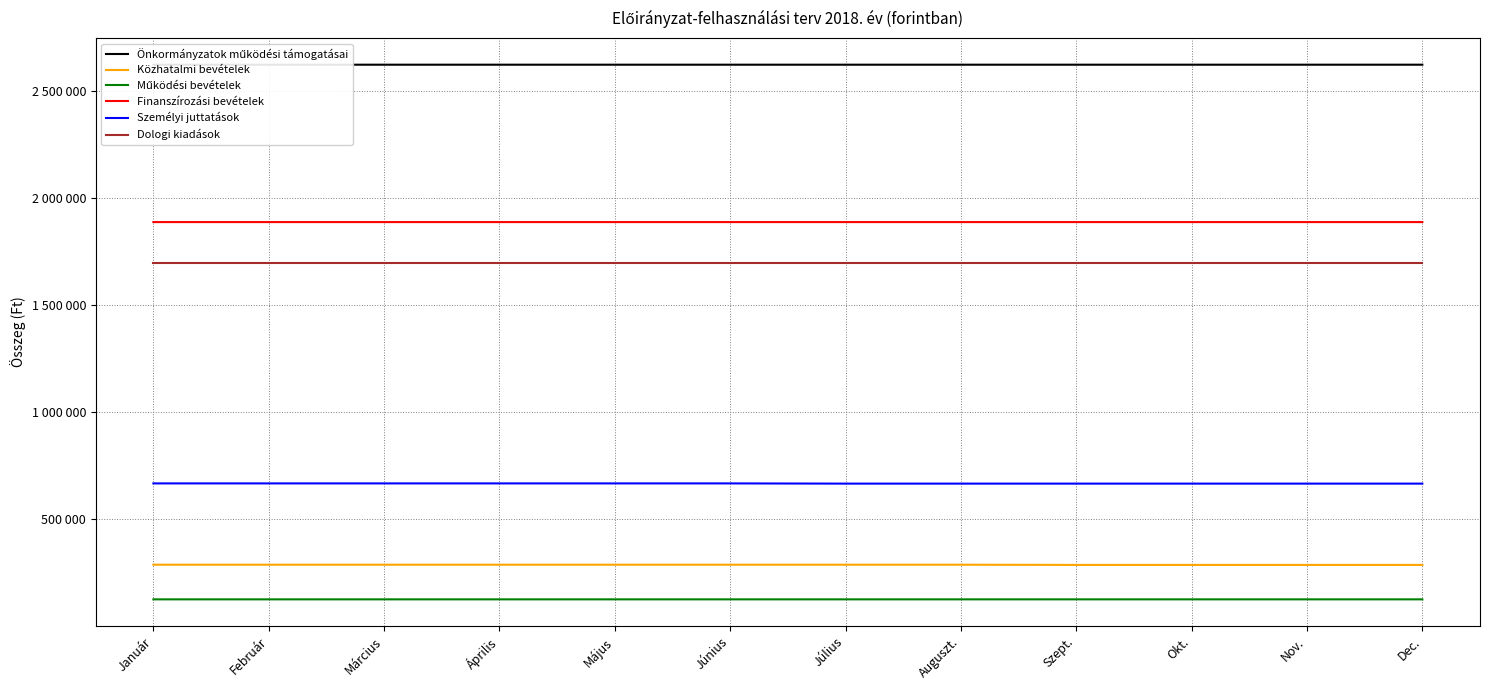

Reading right to left, what are all the values shown in this chart?

Önkormányzatok működési támogatásai: Dec.=2623924	Nov.=2623924	Okt.=2623924	Szept.=2623924	Auguszt.=2623923	Július=2623923	Június=2623923	Május=2623923	Április=2623923	Március=2623923	Február=2623923	Január=2623923
Közhatalmi bevételek: Dec.=286000	Nov.=286000	Okt.=286000	Szept.=286000	Auguszt.=287000	Július=287000	Június=287000	Május=287000	Április=287000	Március=287000	Február=287000	Január=287000
Működési bevételek: Dec.=125084	Nov.=125084	Okt.=125084	Szept.=125084	Auguszt.=125083	Július=125083	Június=125083	Május=125083	Április=125083	Március=125083	Február=125083	Január=125083
Finanszírozási bevételek: Dec.=1888373	Nov.=1888373	Okt.=1888374	Szept.=1888374	Auguszt.=1888374	Július=1888374	Június=1888374	Május=1888374	Április=1888374	Március=1888374	Február=1888374	Január=1888374
Személyi juttatások: Dec.=666000	Nov.=666000	Okt.=666000	Szept.=666000	Auguszt.=666000	Július=666000	Június=667000	Május=667000	Április=667000	Március=667000	Február=667000	Január=667000
Dologi kiadások: Dec.=1696750	Nov.=1696750	Okt.=1696750	Szept.=1696750	Auguszt.=1696750	Július=1696750	Június=1696750	Május=1696750	Április=1696750	Március=1696750	Február=1696750	Január=1696750